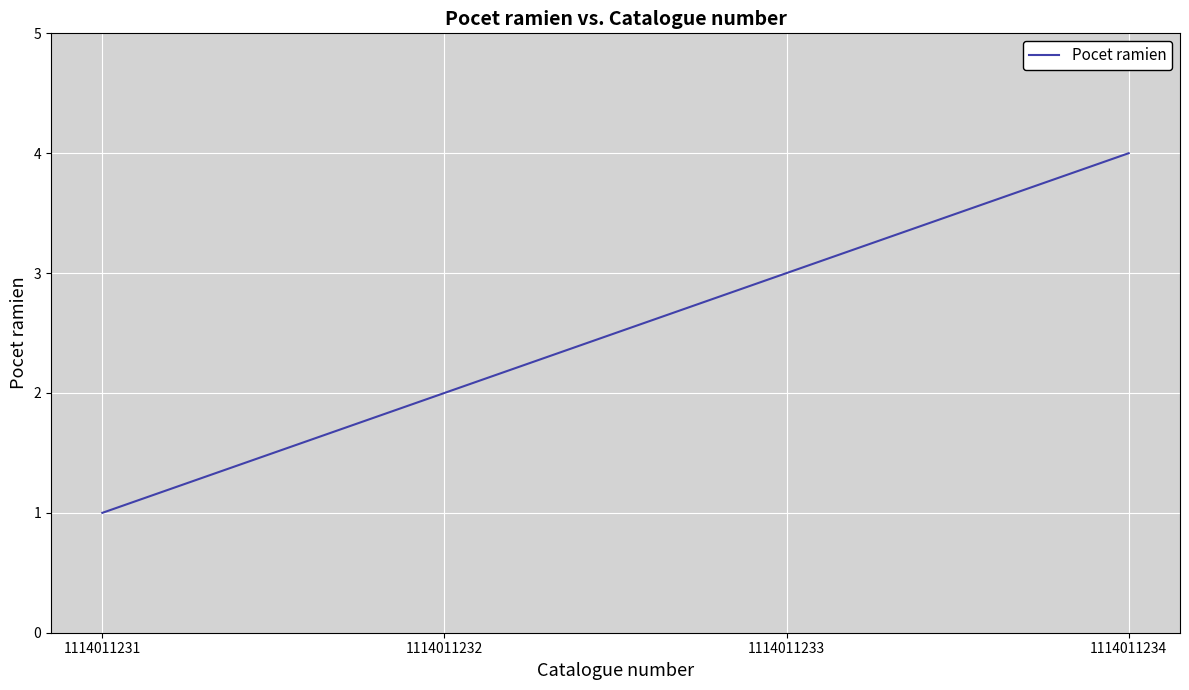

Reading left to right, what are all the values shown in this chart?

1114011231=1	1114011232=2	1114011233=3	1114011234=4